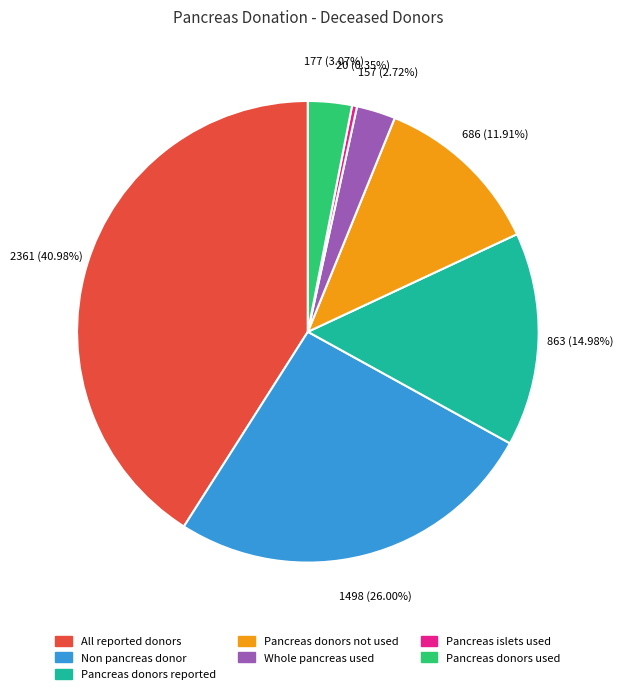

Combined, what portion of the pie is All reported donors and Pancreas islets used?

41.3%